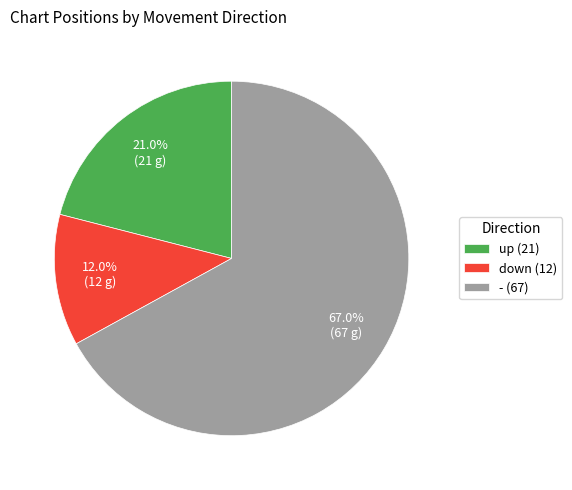

Rank the categories by value from highest to lowest.

-, up, down